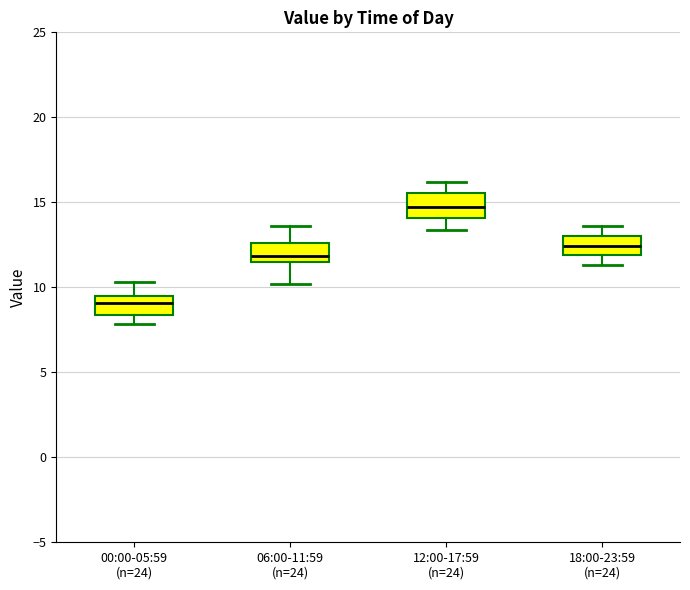

Reading left to right, transcribe this box plot: for each box, give where its median line is, the range the box spans, and where its two whiskers end, as read against the y-axis. The values are not printed on the chart, so give them approximately, as read against the axis.

00:00-05:59 (n=24): median 9.0, box 8.5 to 9.5, whiskers 8.0 to 10.5
06:00-11:59 (n=24): median 12.0, box 11.5 to 12.5, whiskers 10.0 to 13.5
12:00-17:59 (n=24): median 15.0, box 14.0 to 15.5, whiskers 13.5 to 16.0
18:00-23:59 (n=24): median 12.5, box 12.0 to 13.0, whiskers 11.5 to 13.5